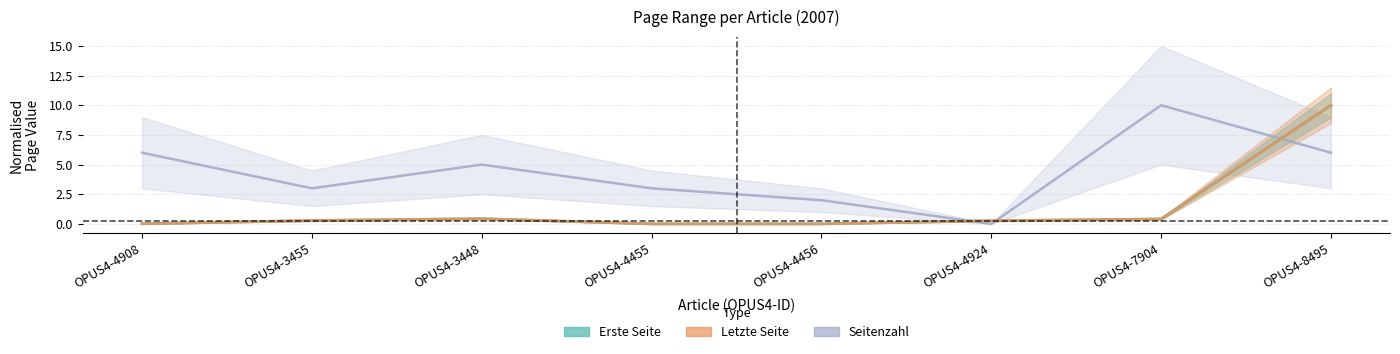

How many lines are shown in the chart?

3